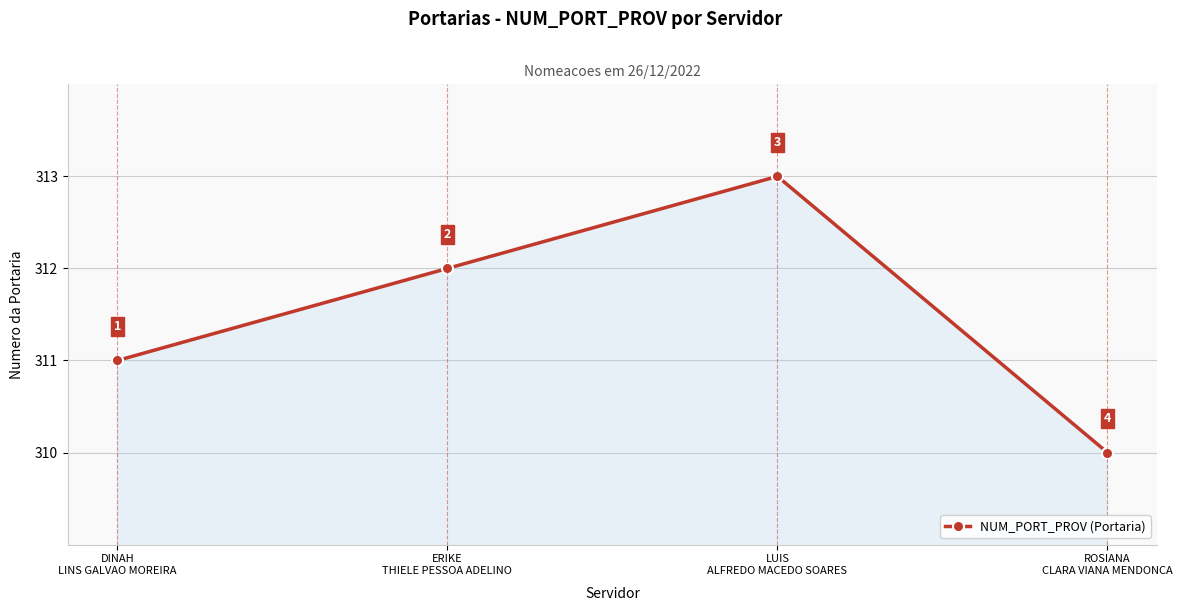

What is the difference between the second highest and minimum values?

2